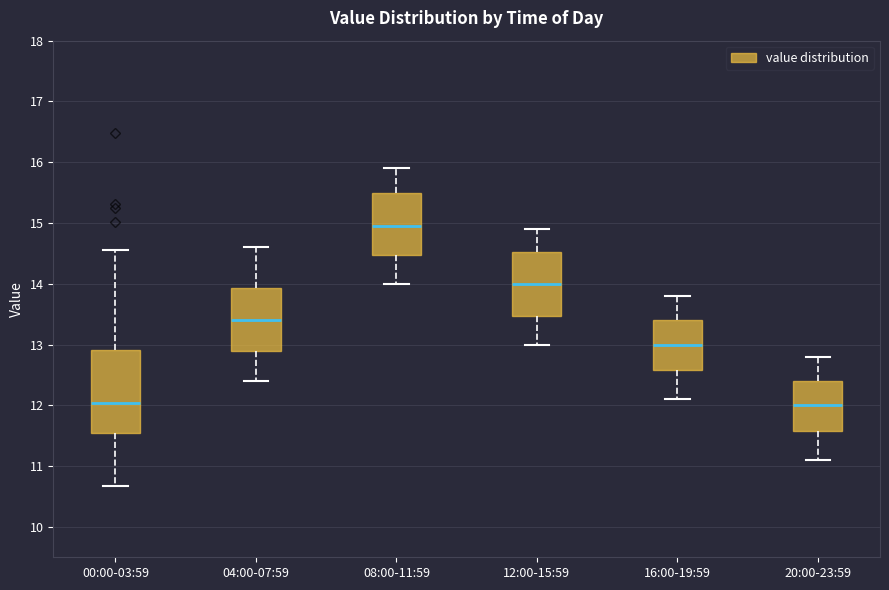

Comparing the boxes themselves (not the whiskers), which one is the tallest?

00:00-03:59